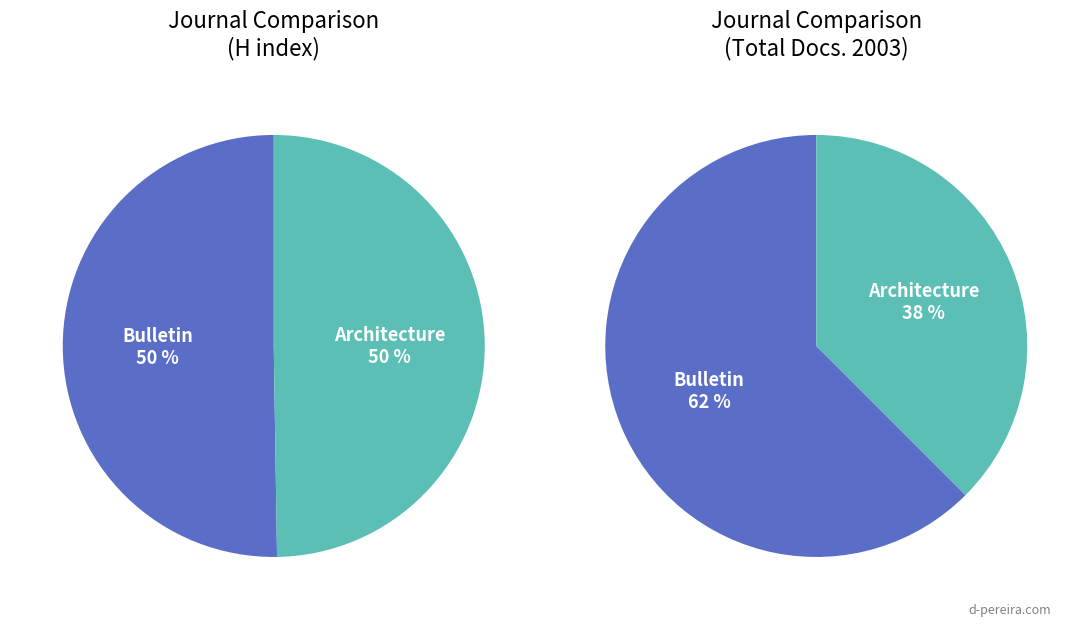

Between Bulletin Monumental and Architecture d Aujourd Hui, which series saw the biggest shift?

Total Docs. (2003)